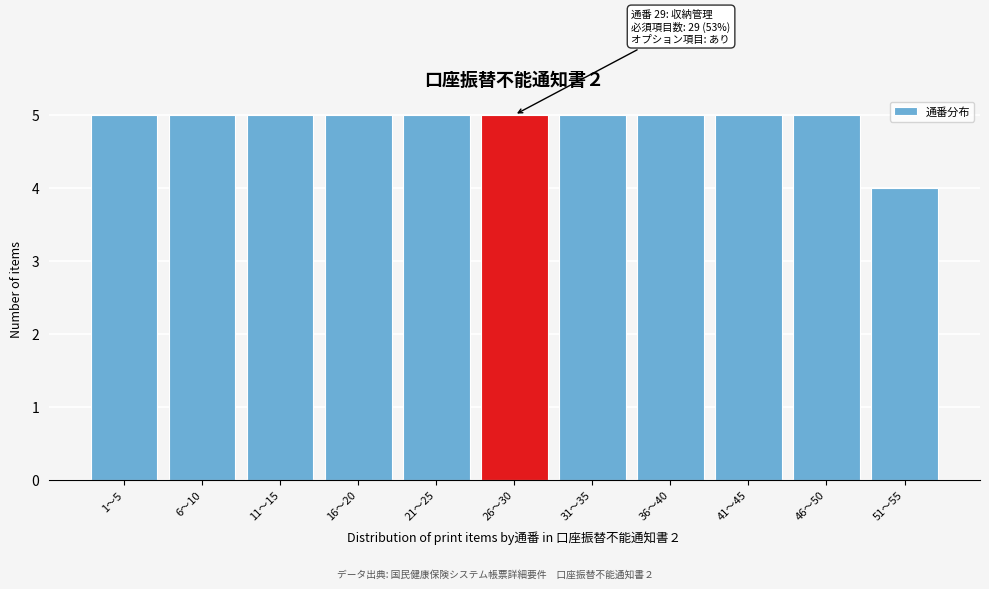

Reading right to left, what are all the values shown in this chart?

4	5	5	5	5	5	5	5	5	5	5